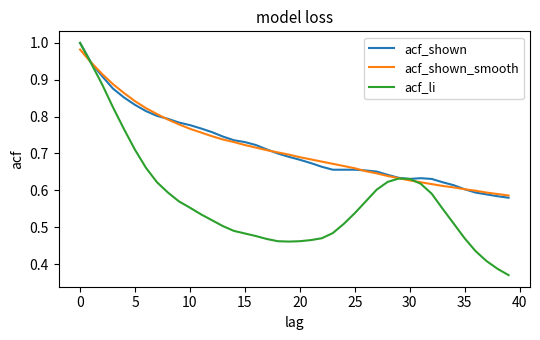

Which series ends up on top after the final intersection of acf_li and acf_shown_smooth?

acf_shown_smooth